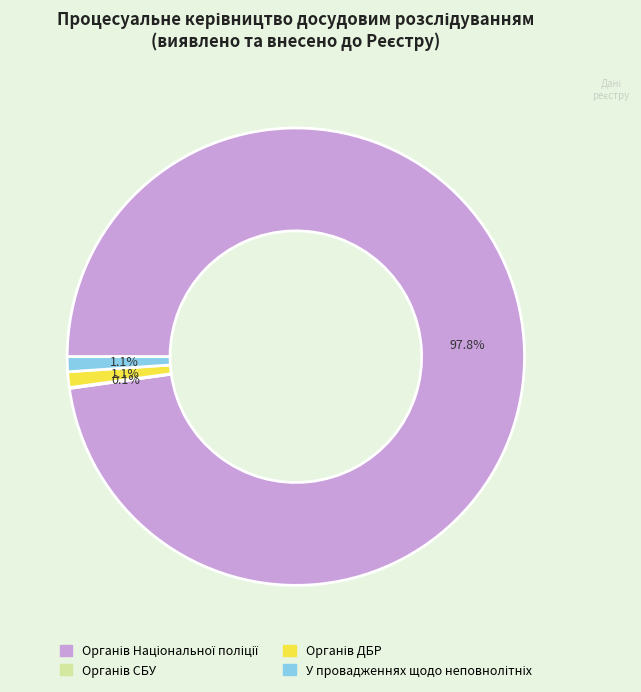

Does any single category account for the majority?

Yes